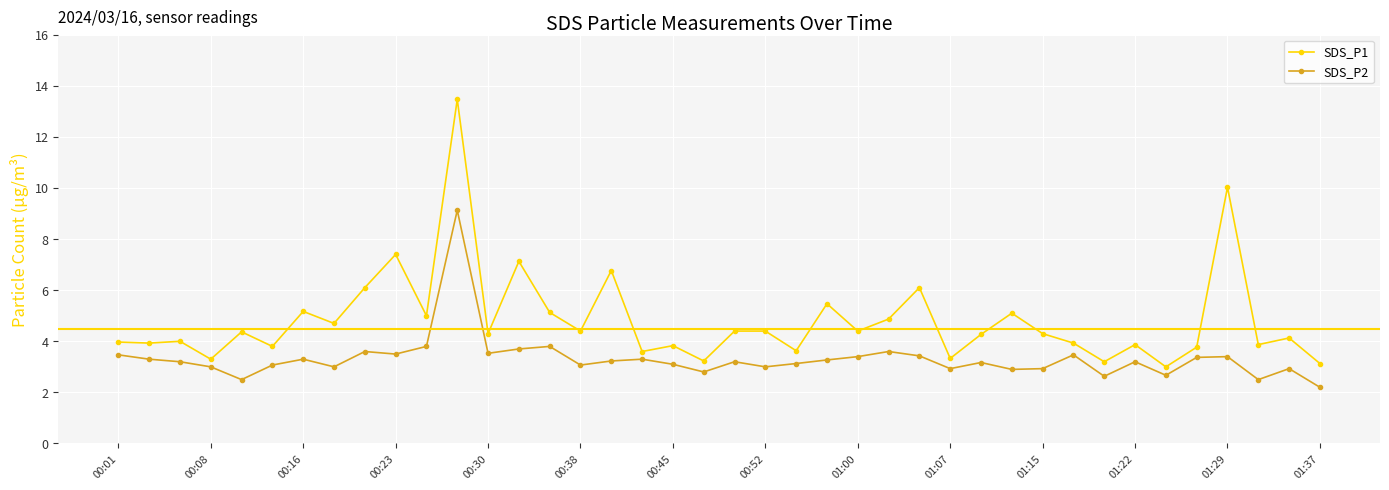

What is the value of the SDS_P2 point at the 23rd from the left?

3.1